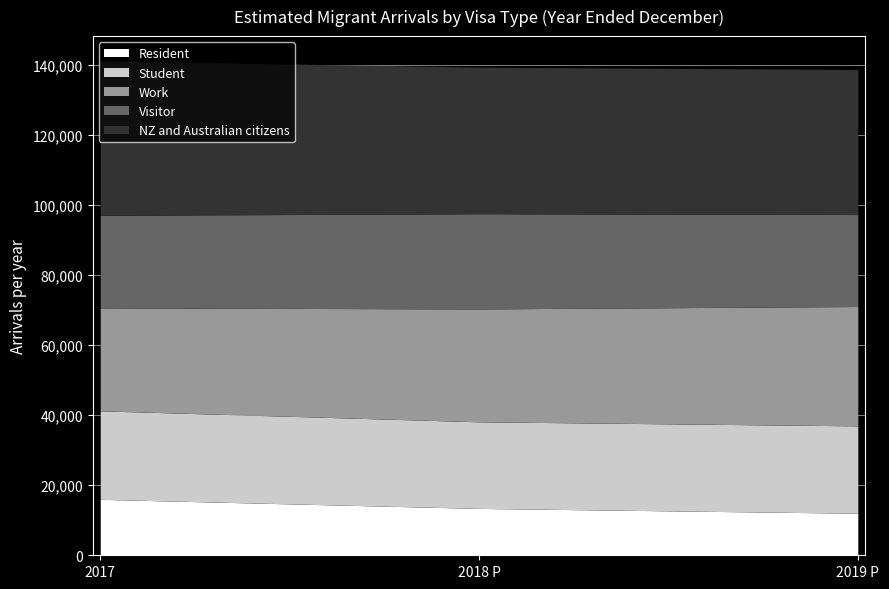

What is the spread (max minus min) of values at 2019 P?

29393